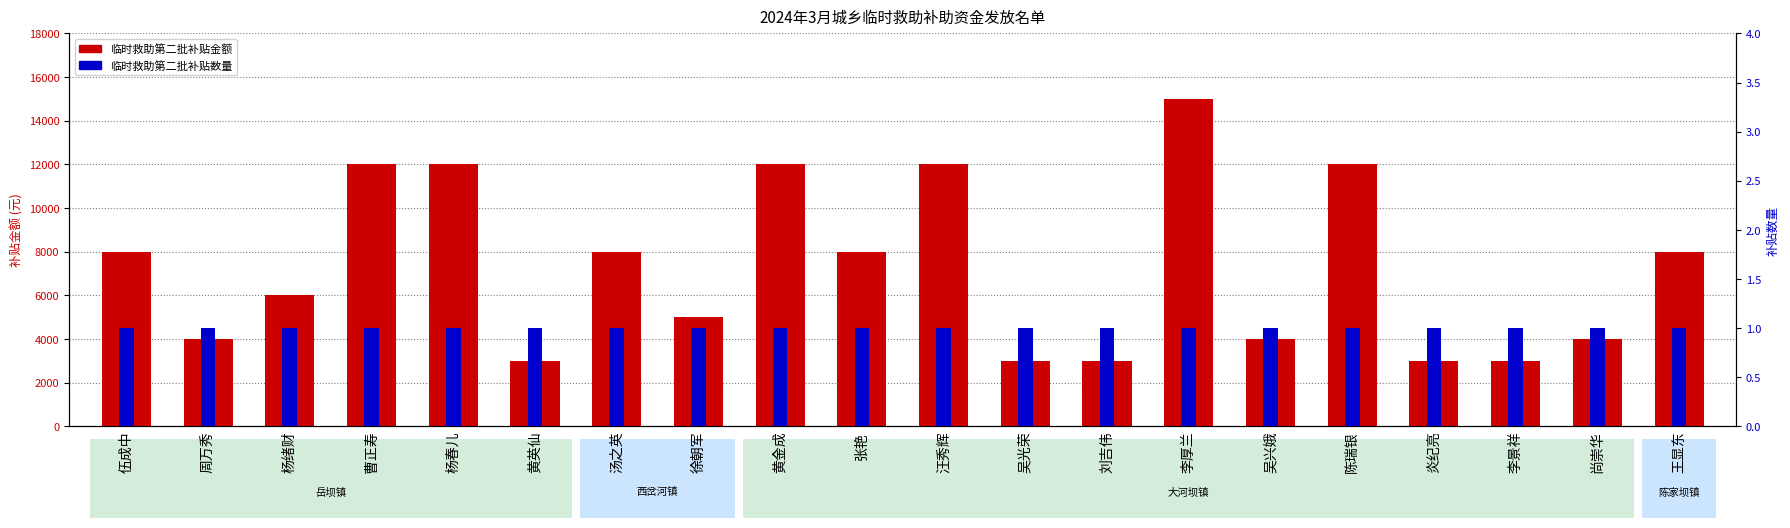

Which category has the highest value in the 临时救助第二批补贴数量 series?

伍成中